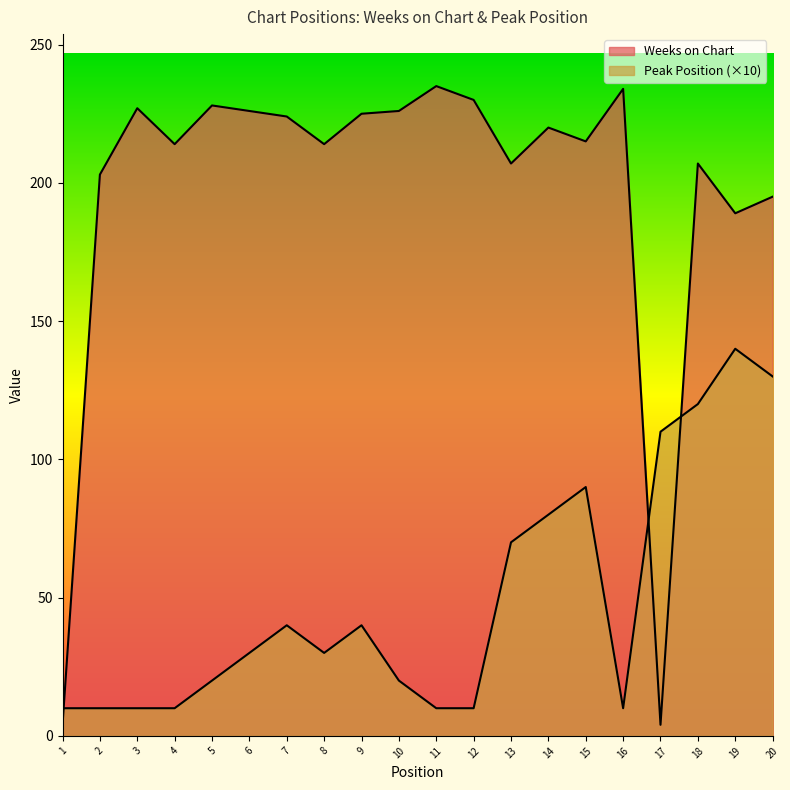

Which category has the highest value in the Weeks on Chart series?

11